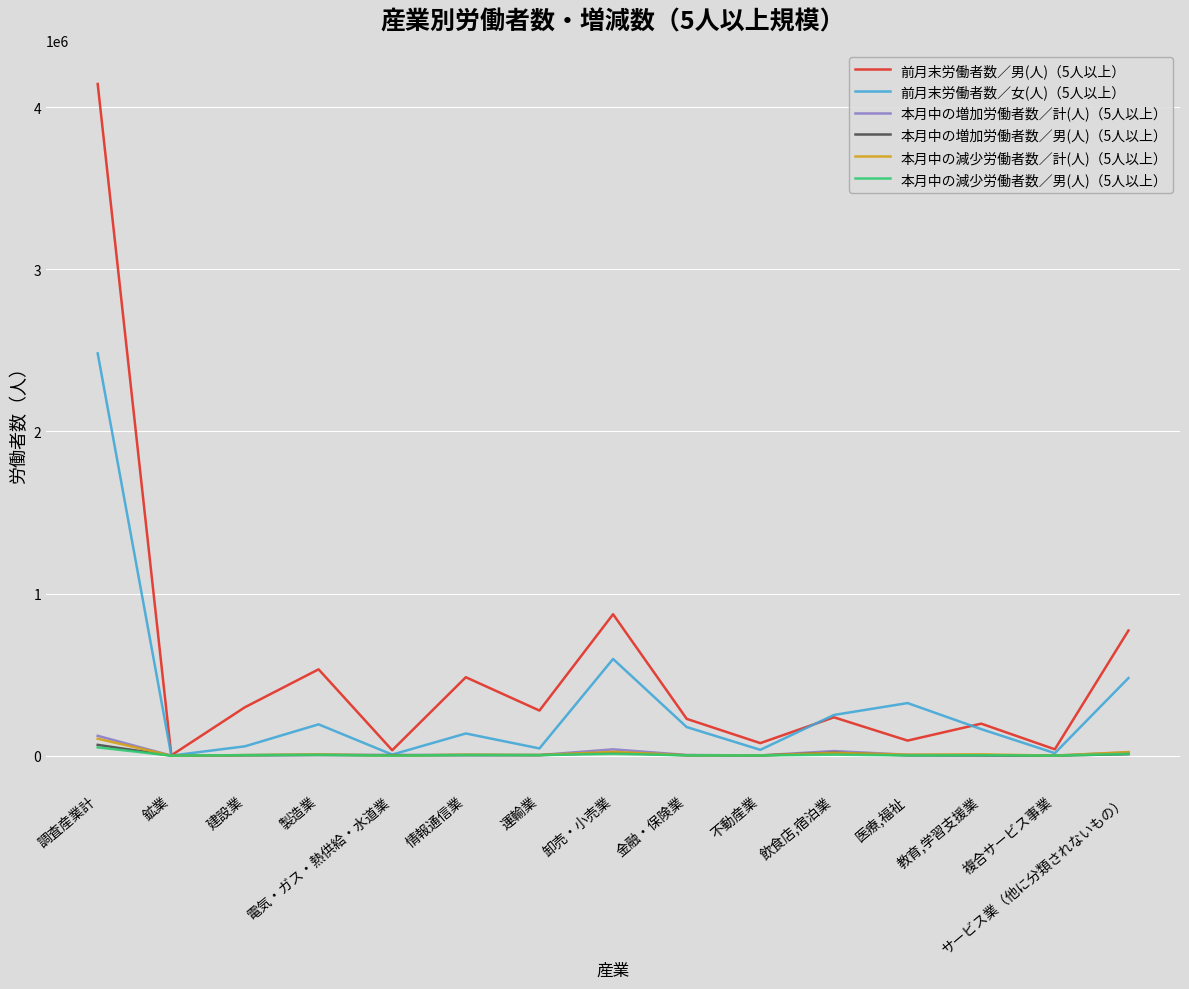

At which category is the sum across all series the highest?

調査産業計